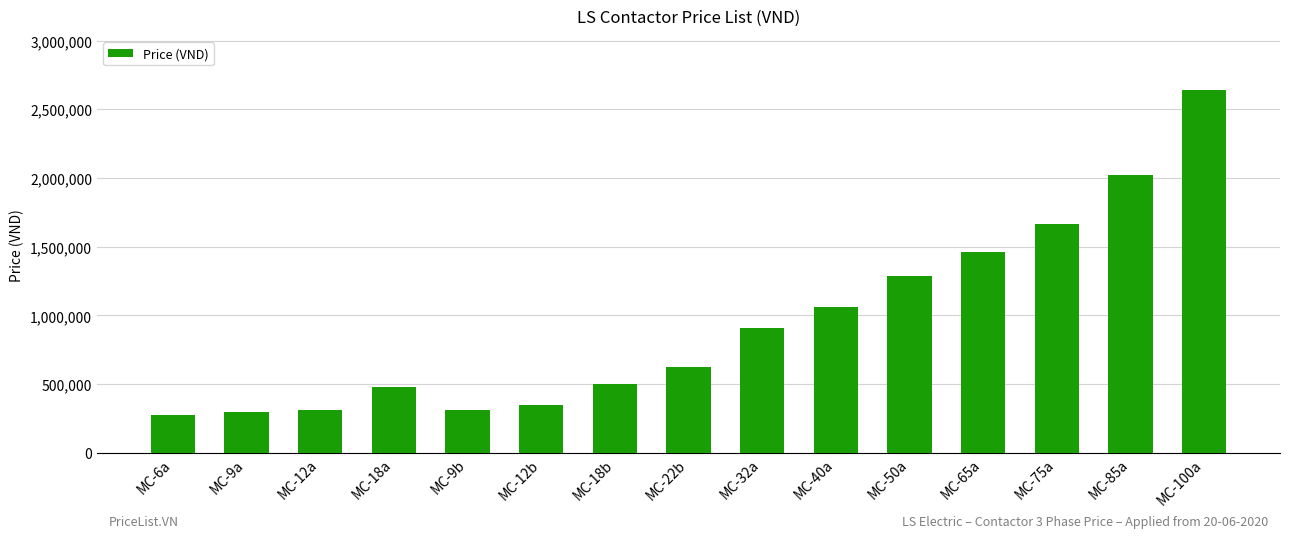

What position from the right is MC-12a?

13